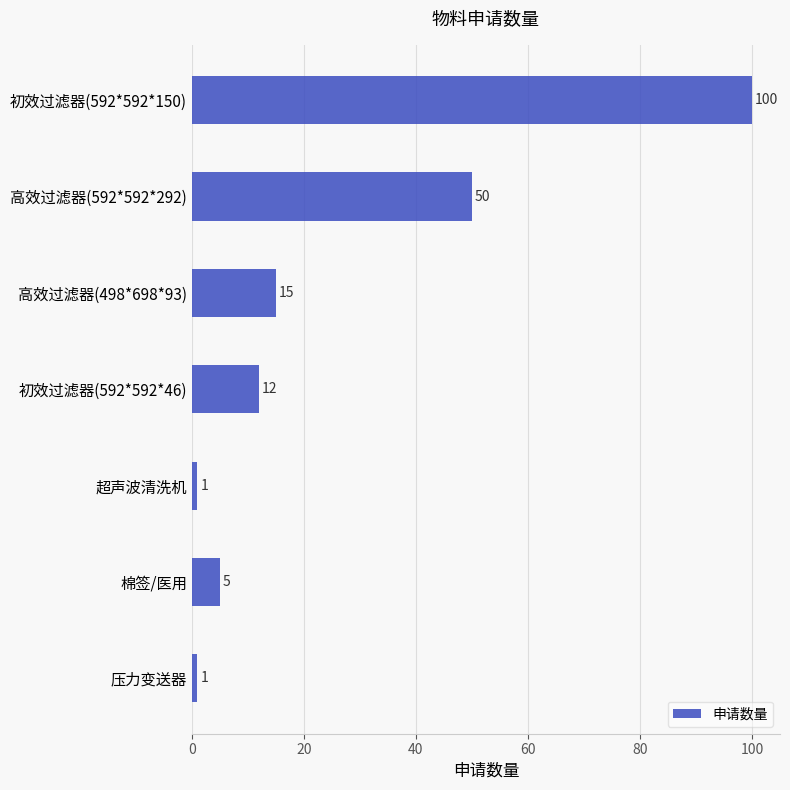

How many data points are less than 12?

3